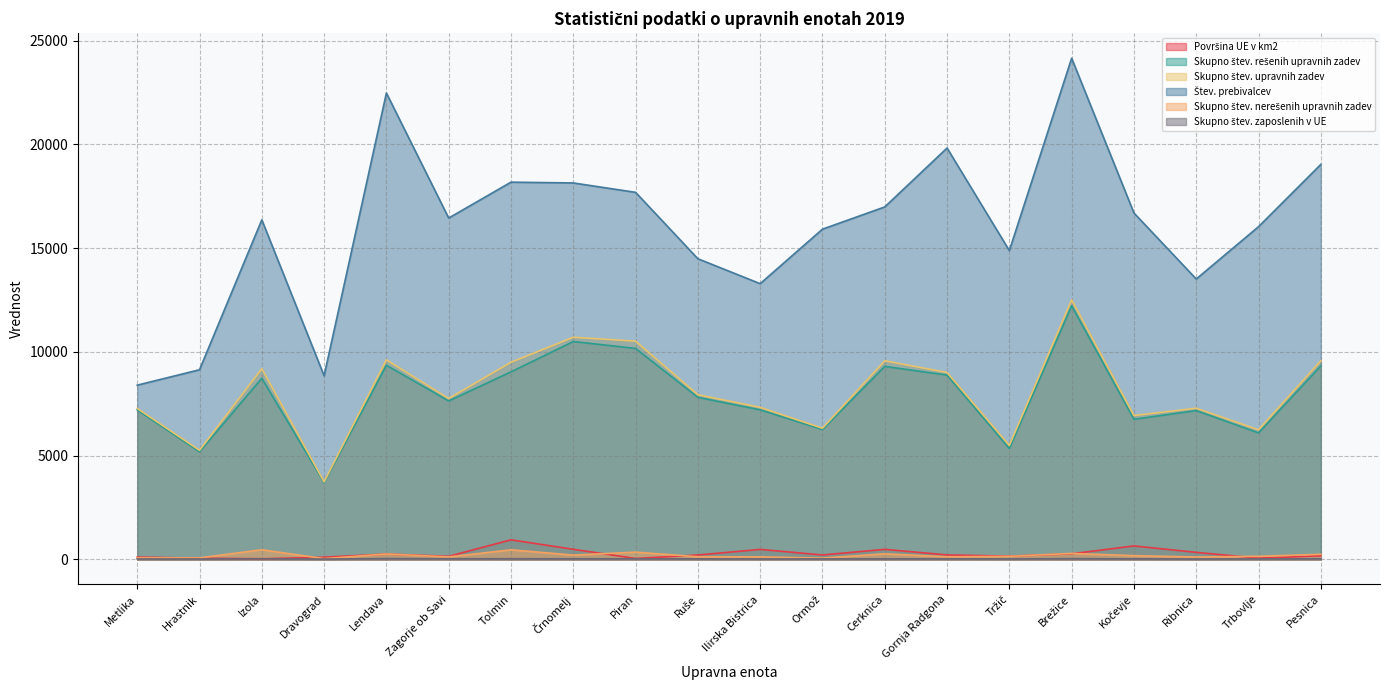

Which series has the widest spread of values?

Štev. prebivalcev